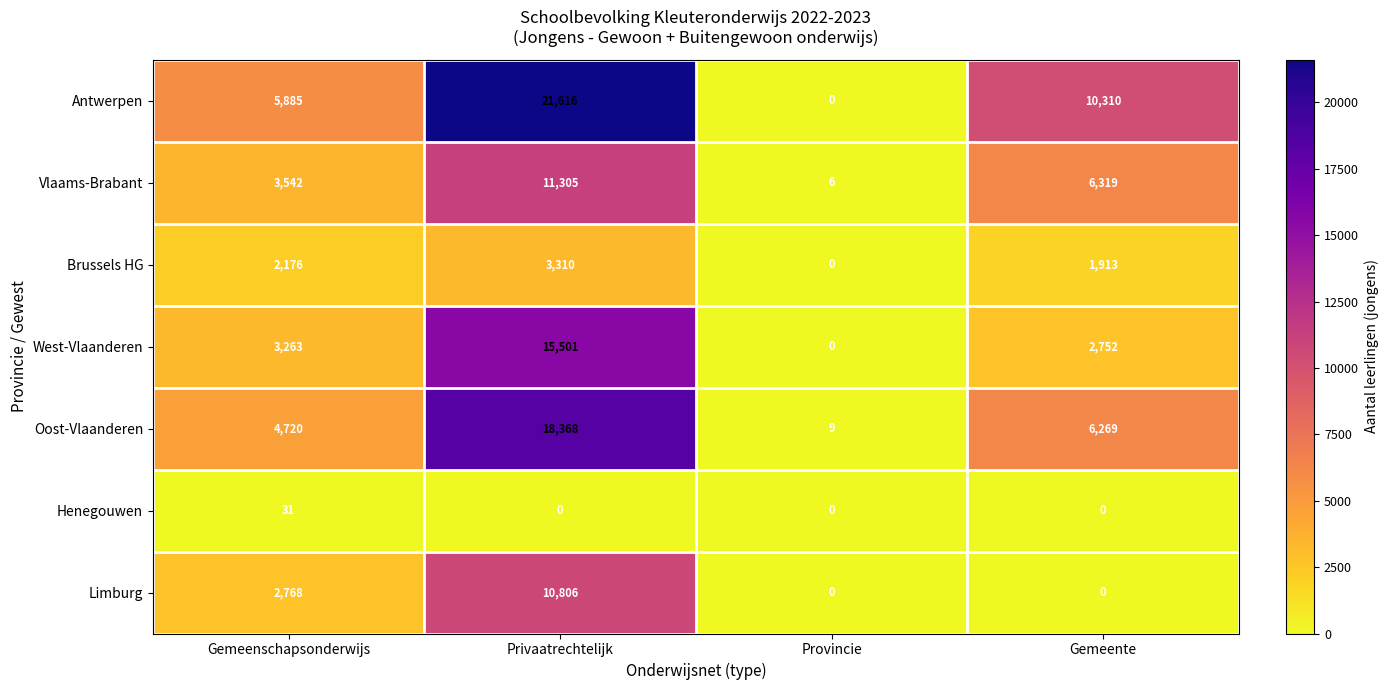

Which series has the largest total across all categories?

Antwerpen